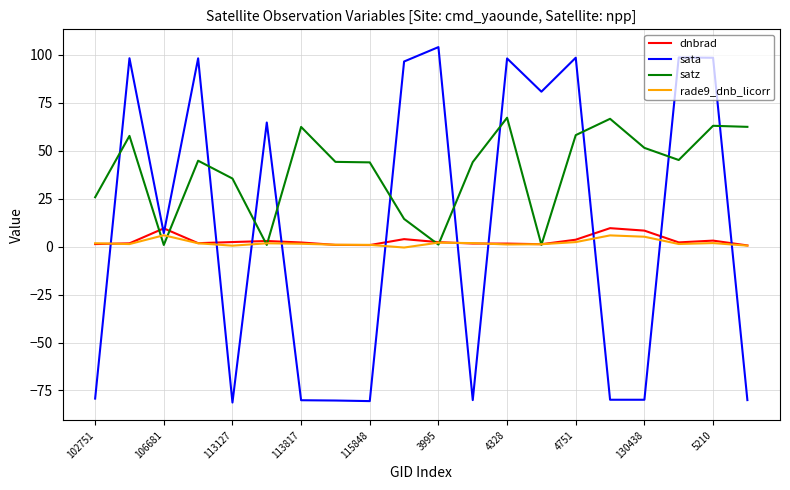

What is the average value of the dnbrad series?

3.0